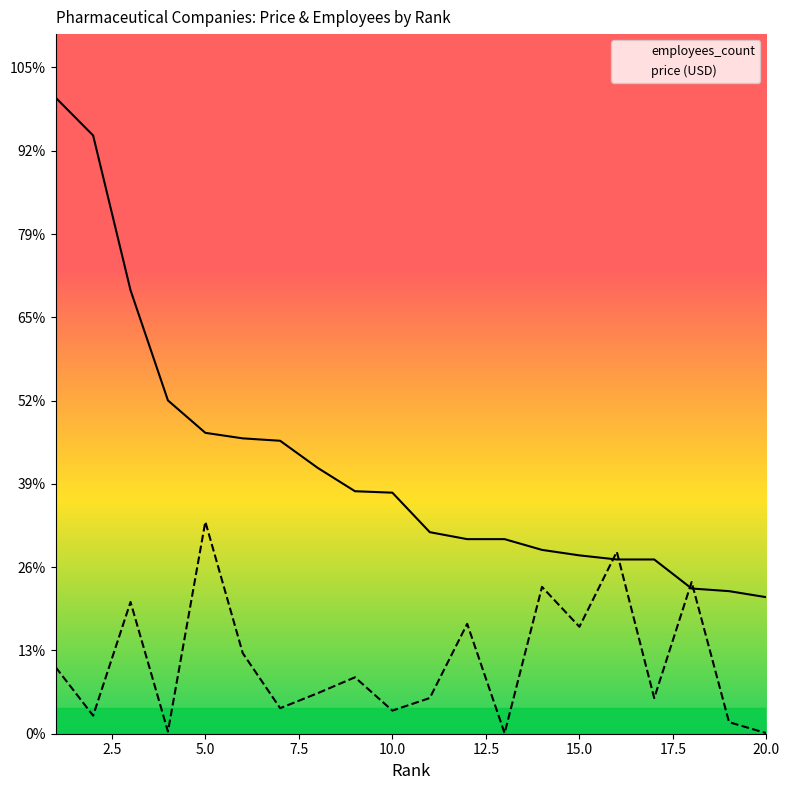

What is the difference between the maximum and second lowest values in the employees_count series?

592.5